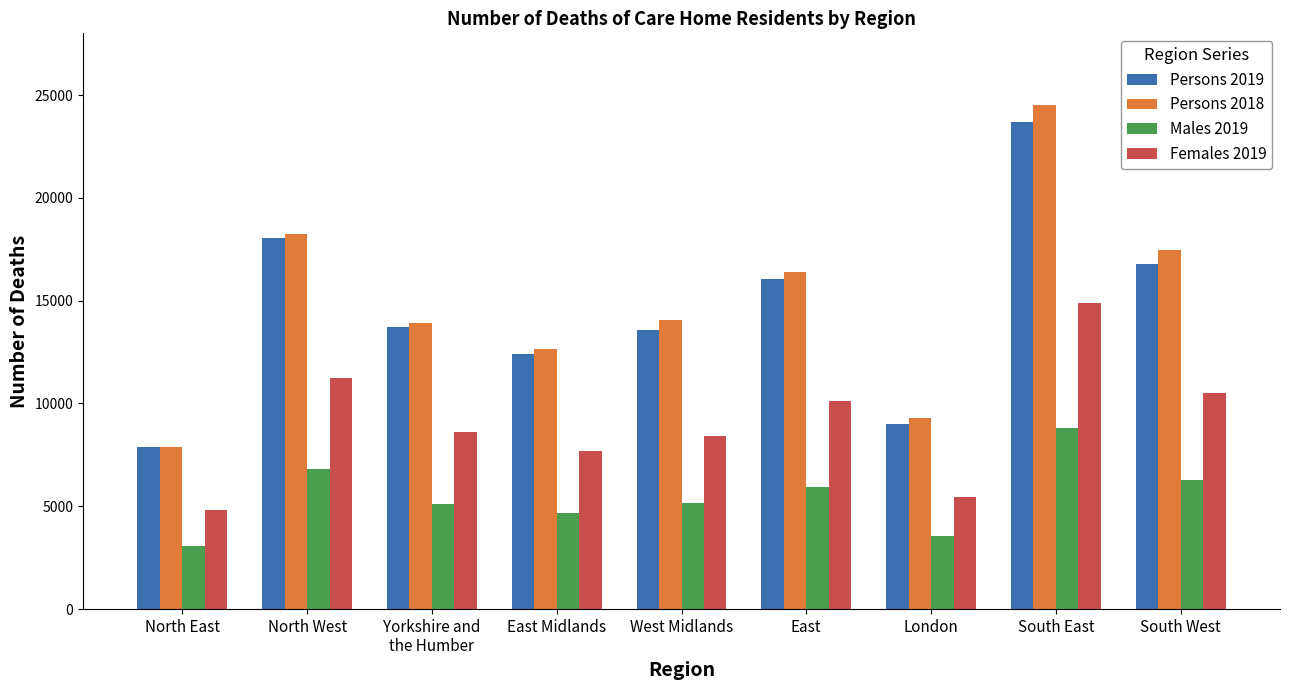

Is it true that Persons 2018 equals 14073 at West Midlands?

True